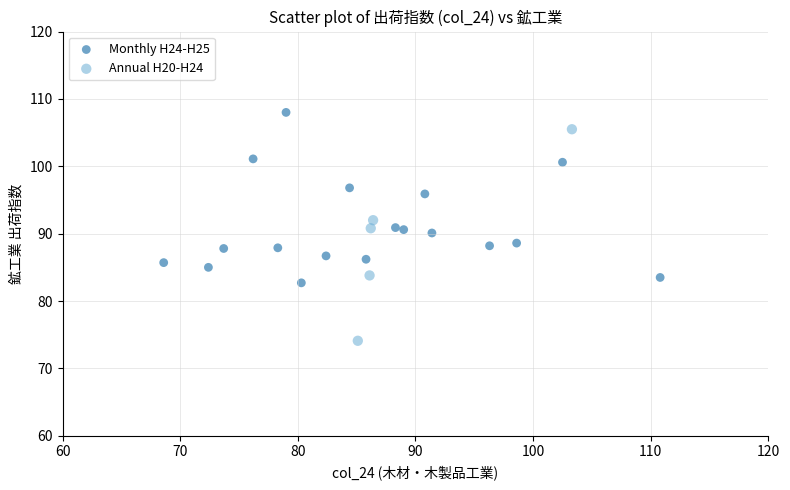

Which series has the largest Y range (max minus min)?

Annual H20-H24